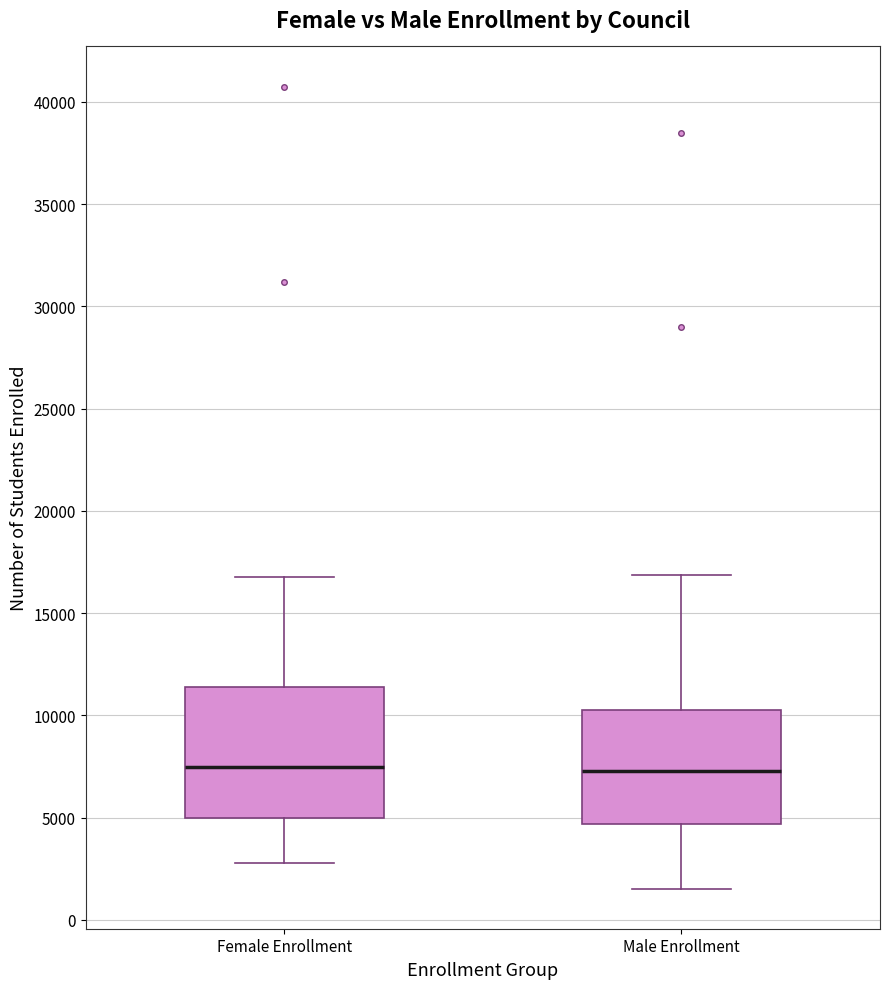

Reading left to right, transcribe this box plot: for each box, give where its median line is, the range the box spans, and where its two whiskers end, as read against the y-axis. The values are not printed on the chart, so give them approximately, as read against the axis.

Female Enrollment: median 7500, box 5000 to 11500, whiskers 3000 to 17000
Male Enrollment: median 7500, box 4500 to 10500, whiskers 1500 to 17000